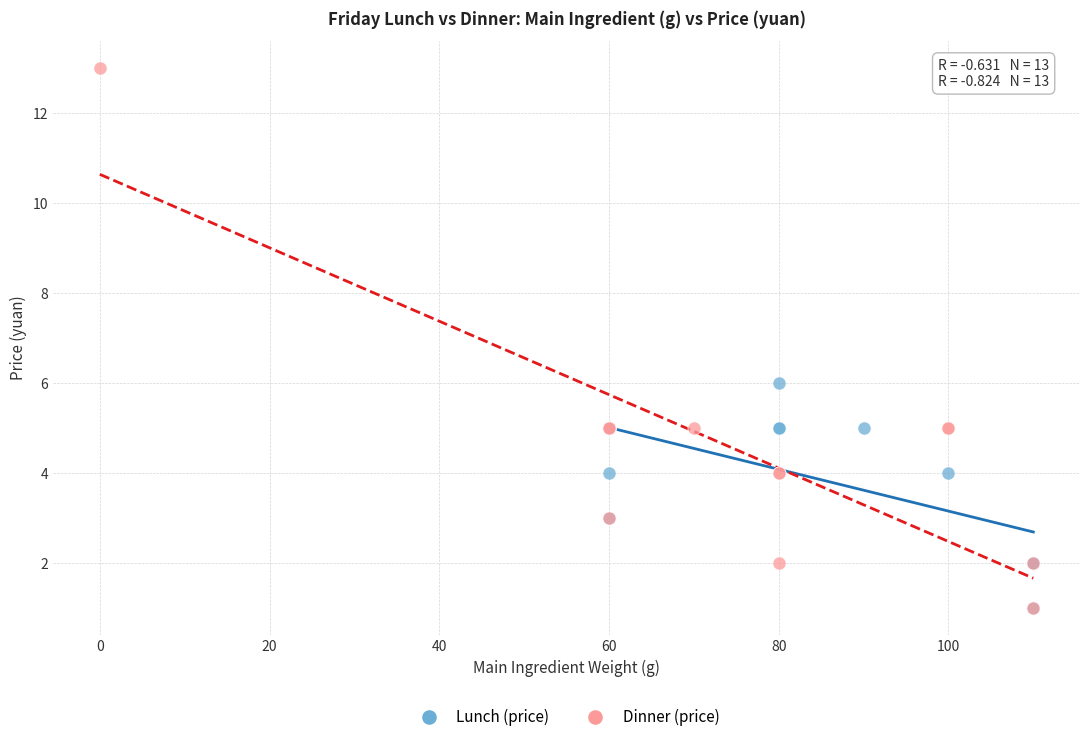

Which series reaches the maximum Y coordinate?

Dinner (price)